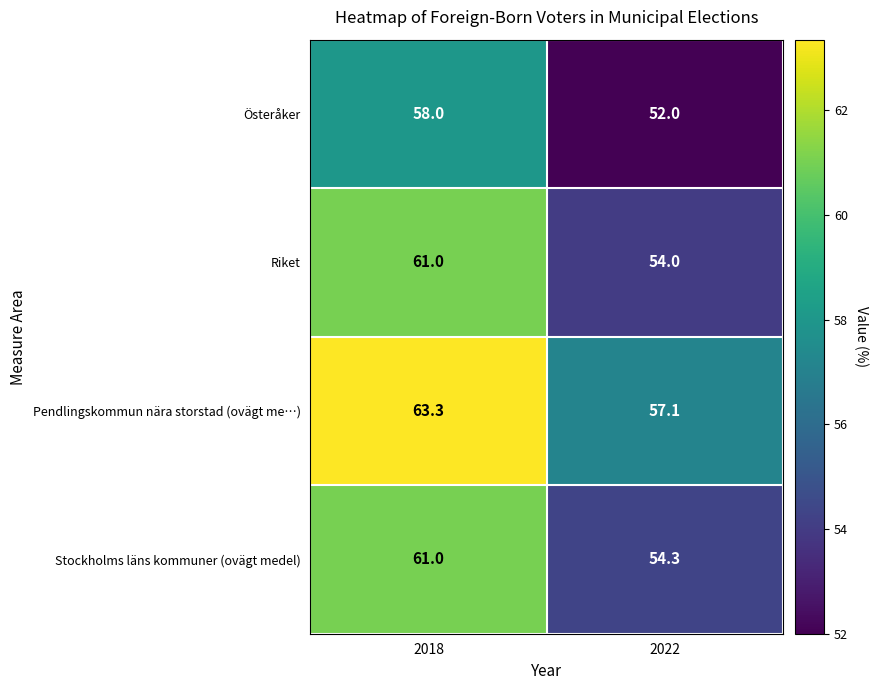

Which label corresponds to the largest value in the chart?

2018